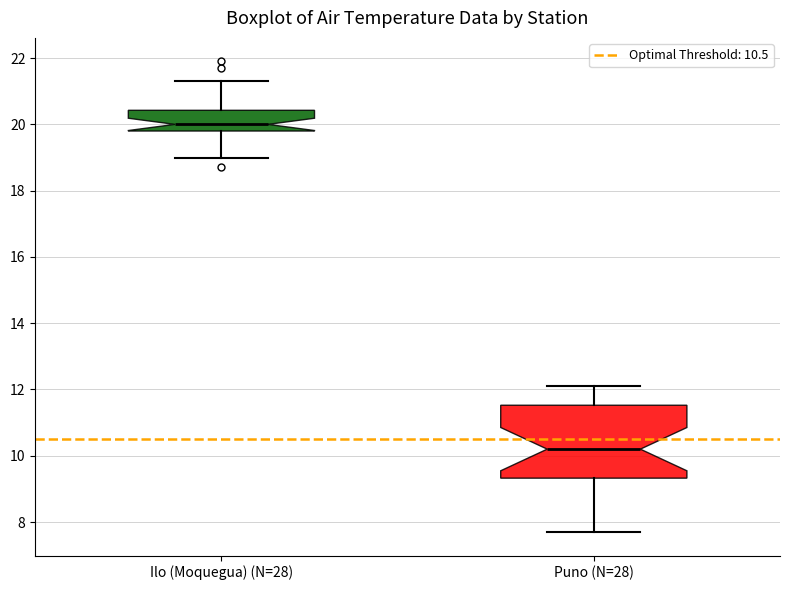

Comparing the boxes themselves (not the whiskers), which one is the tallest?

Puno (N=28)